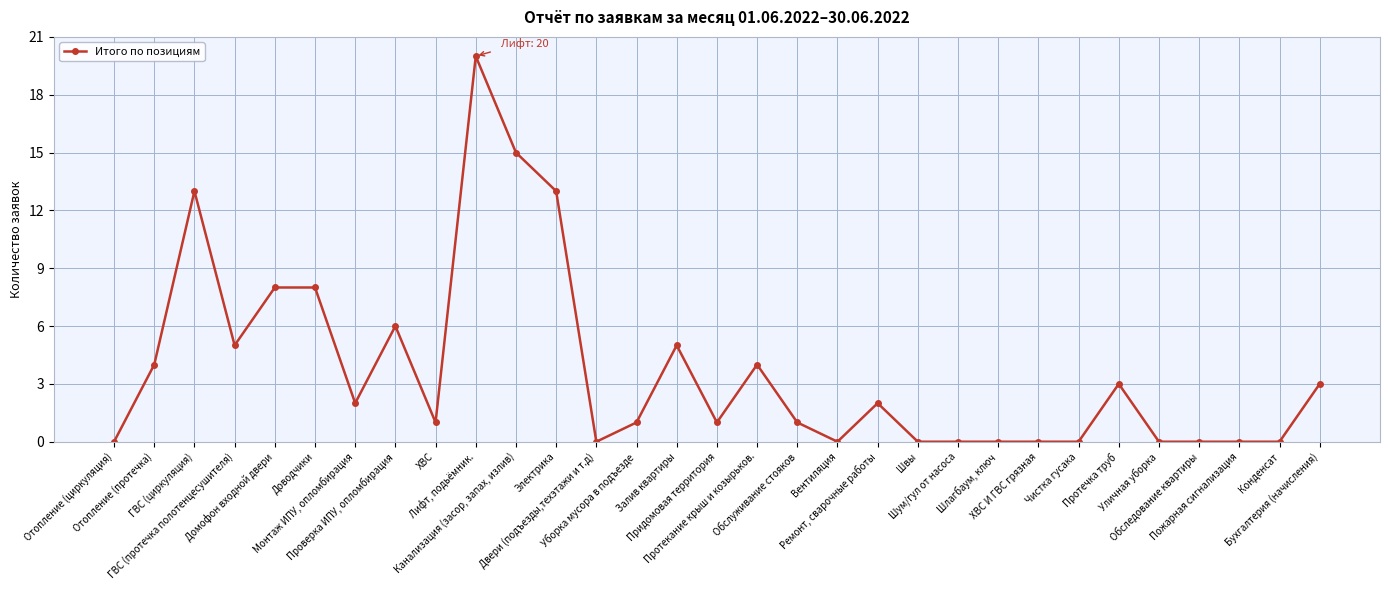

Approximately how many times larger is the value at Доводчики compared to Канализация (засор, запах, излив)?

0.5